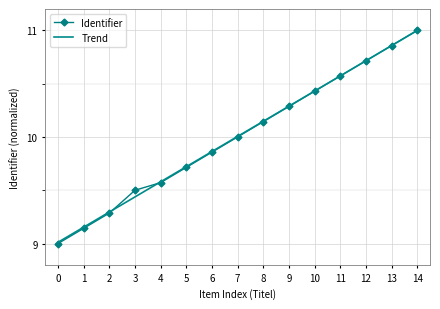

The Identifier series shows 17.0 at 3. True or false?

False